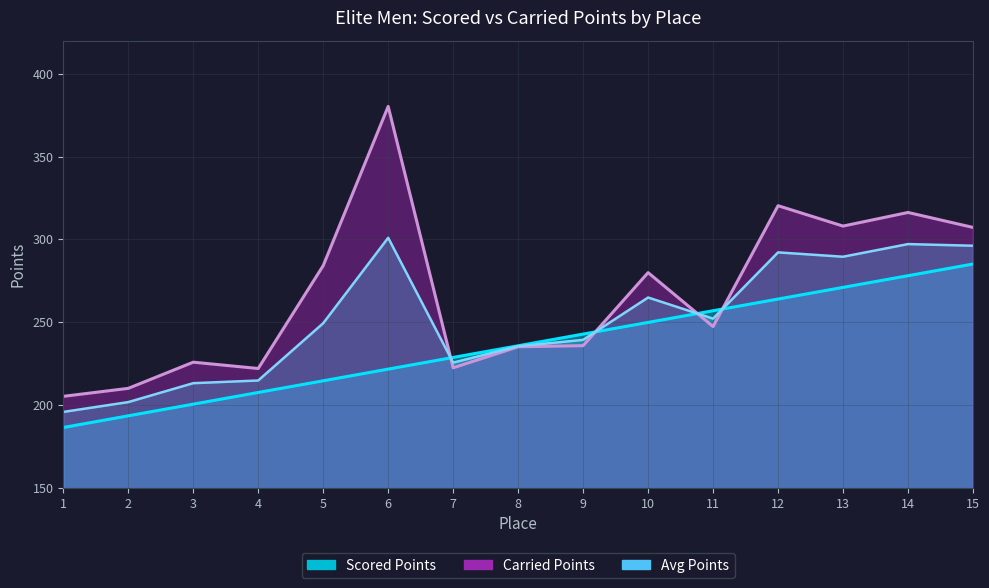

Reading left to right, what are all the values shown in this chart?

Scored Points: 1=186.4	2=193.5	3=200.5	4=207.6	5=214.6	6=221.7	7=228.7	8=235.8	9=242.8	10=249.9	11=256.9	12=264.0	13=271.0	14=278.1	15=285.1
Carried Points: 1=205.2	2=210.0	3=225.8	4=222.0	5=284.1	6=380.2	7=222.5	8=235.1	9=235.8	10=279.9	11=247.4	12=320.3	13=308.0	14=316.2	15=307.2